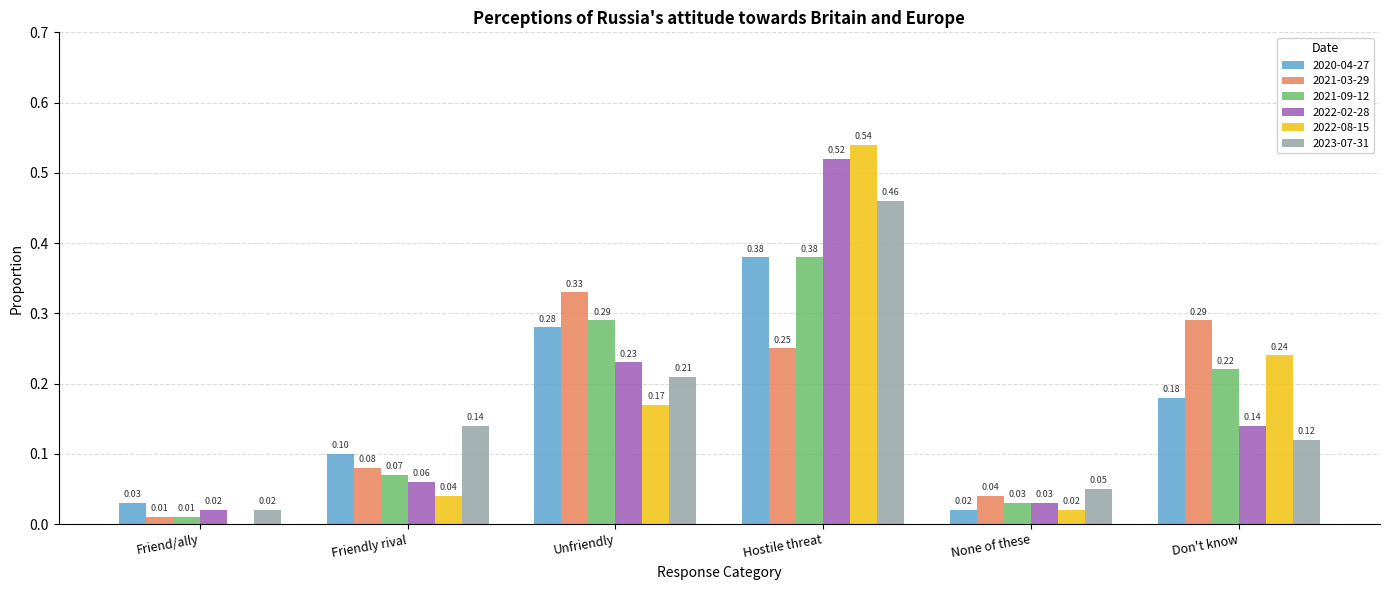

How many groups of bars are there?

6